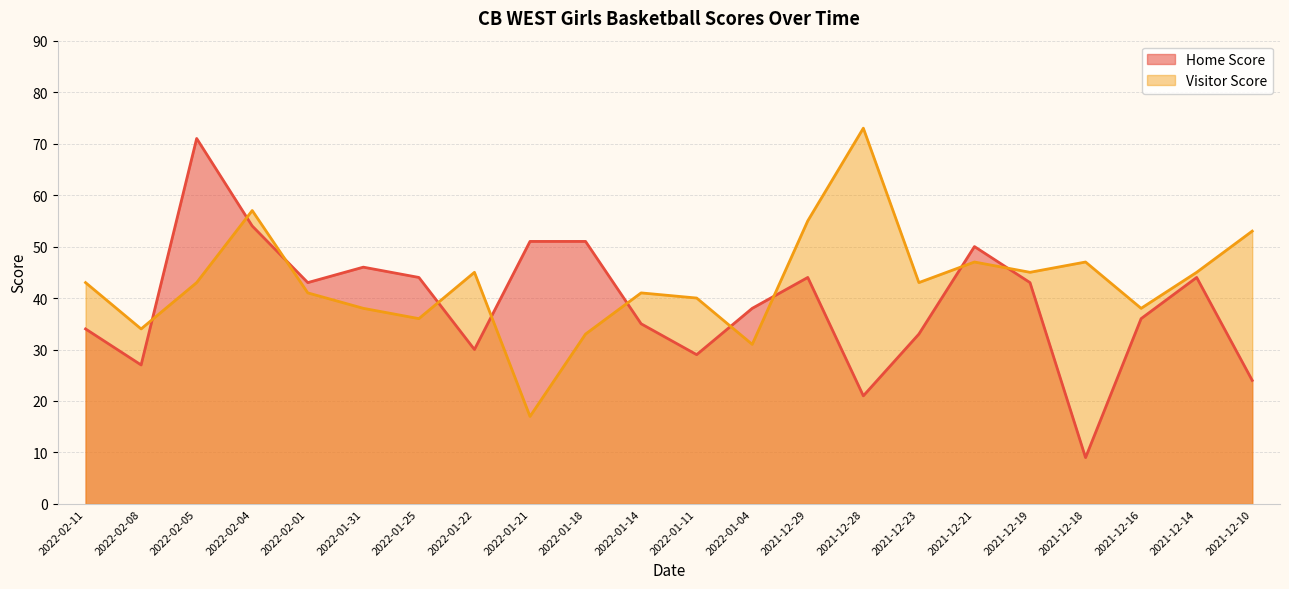

How many categories are shown in the chart?

22